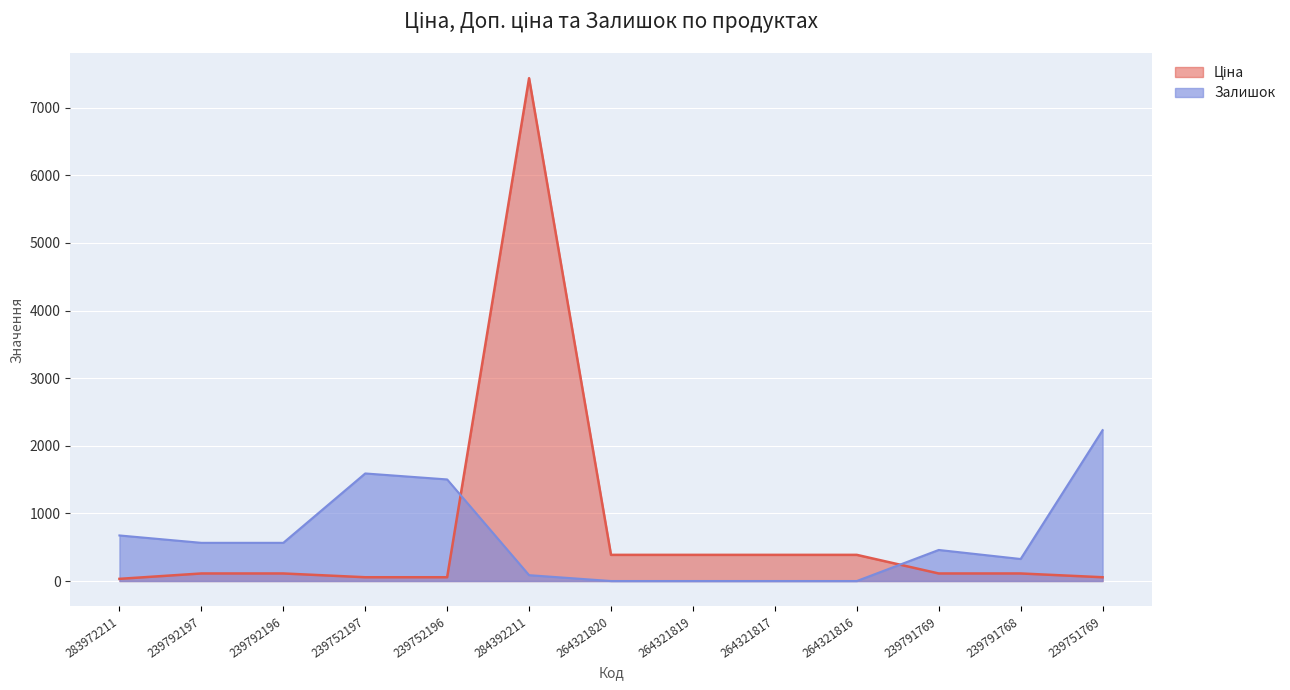

List the series in order of their overall mean, lowest first.

Залишок, Ціна